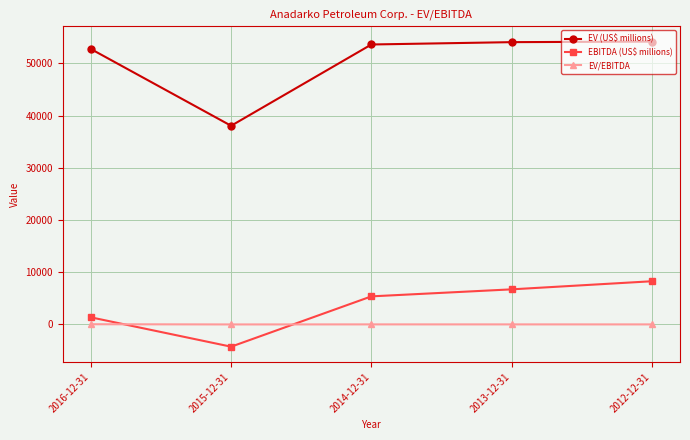

List the labels in order of EBITDA (US$ millions) value, largest first.

2012-12-31, 2013-12-31, 2014-12-31, 2016-12-31, 2015-12-31